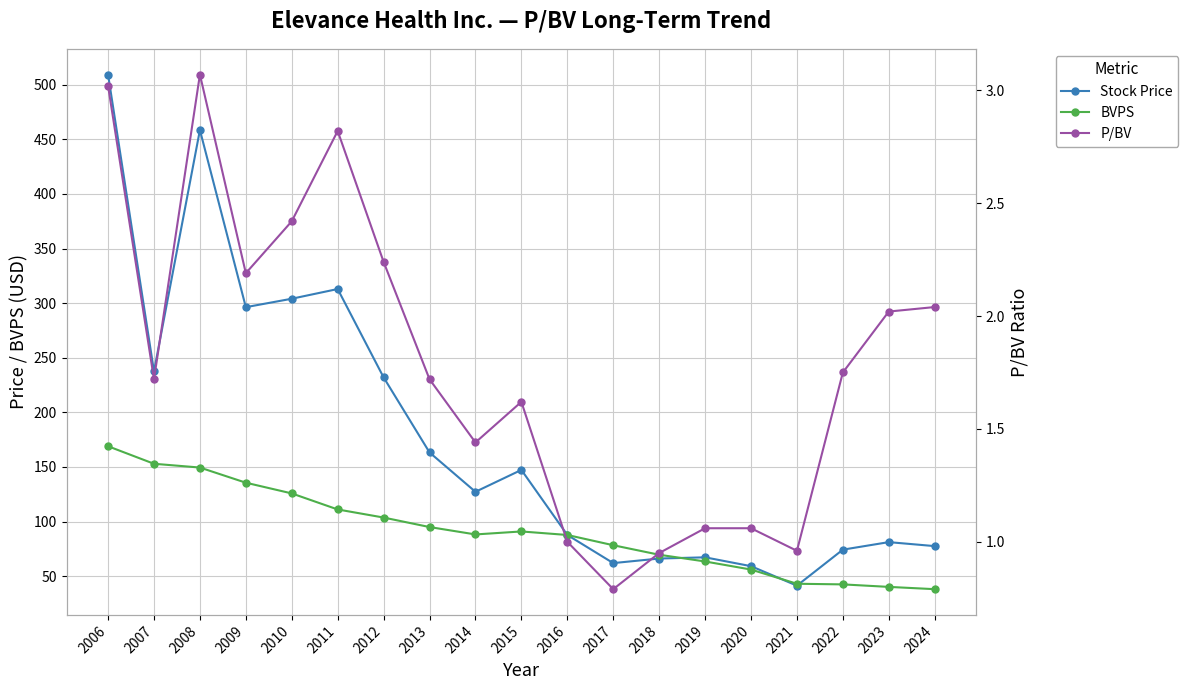

What is the difference between the second highest and second lowest values in the P/BV series?

2.1